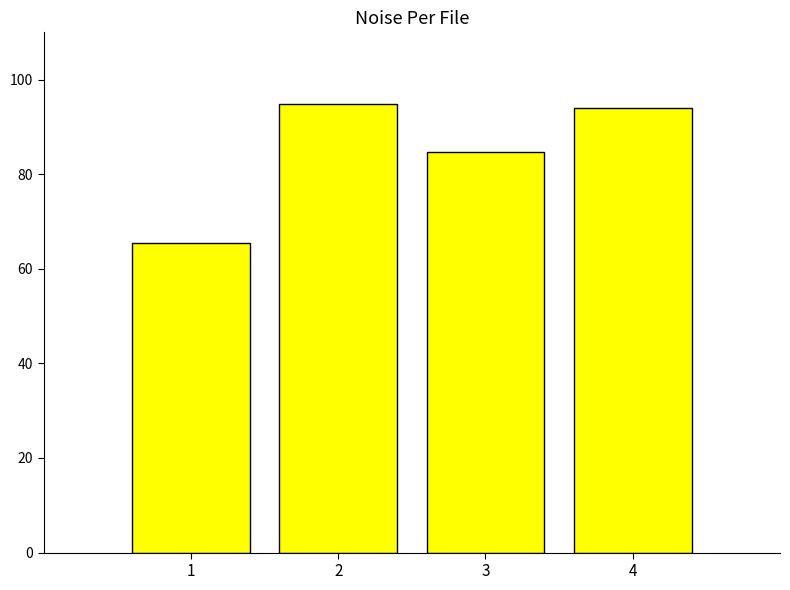

What is the difference between the values at 3 and 1?

19.3